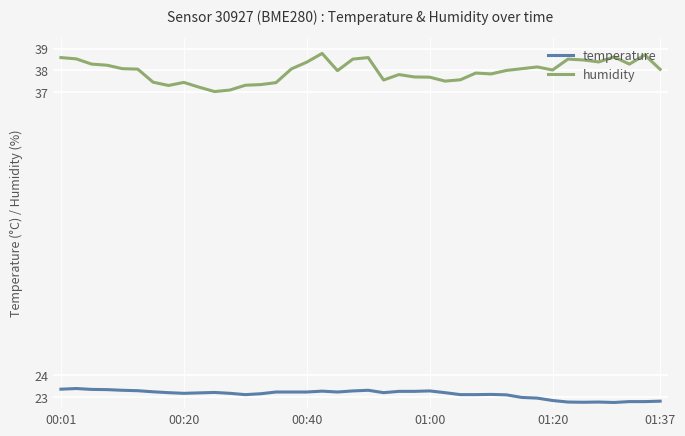

List the series in order of their peak value, highest first.

humidity, temperature